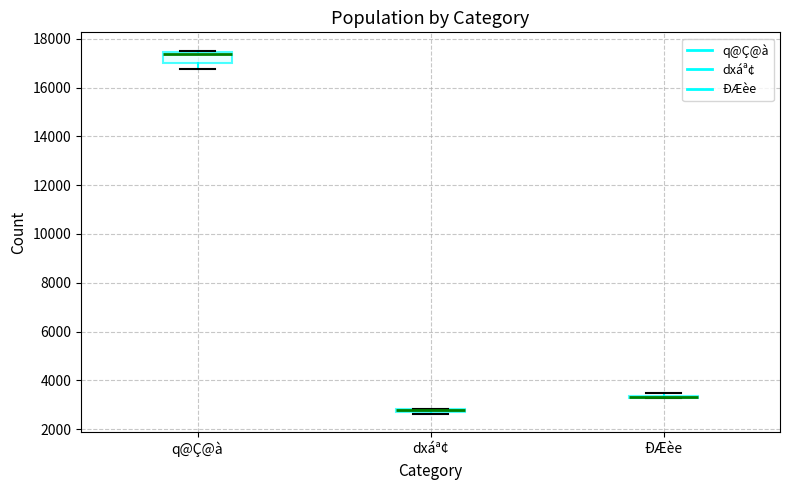

Which box is the tallest, from its lower edge to its upper edge?

q@Ç@à